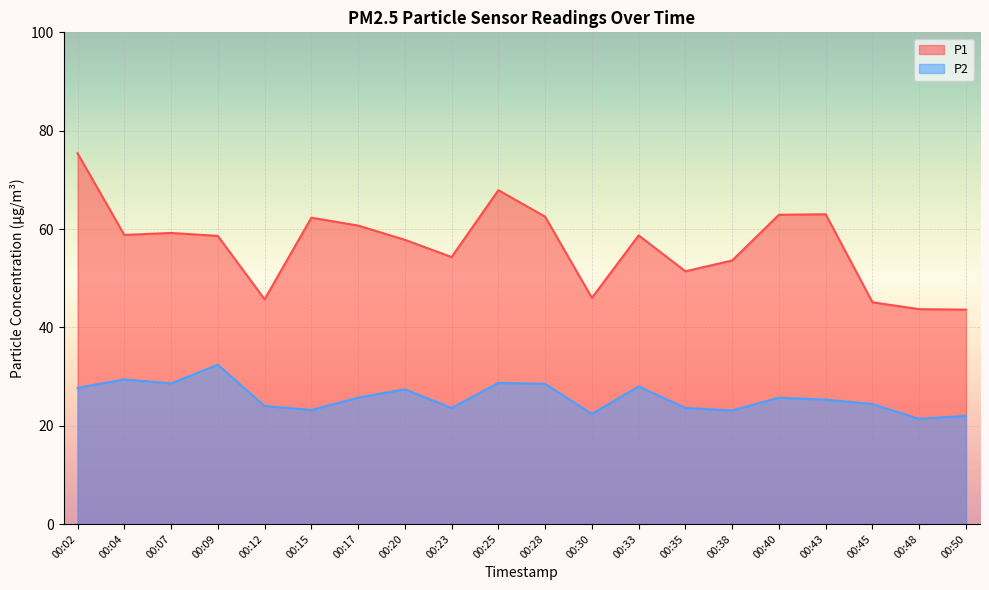

Count the number of data series in this chart.

2